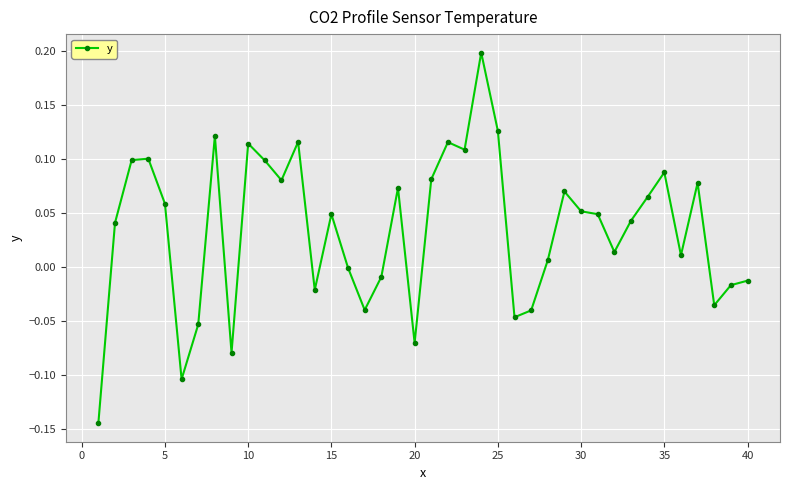

True or false: there are more than 0 points higher than both neighbors.

True